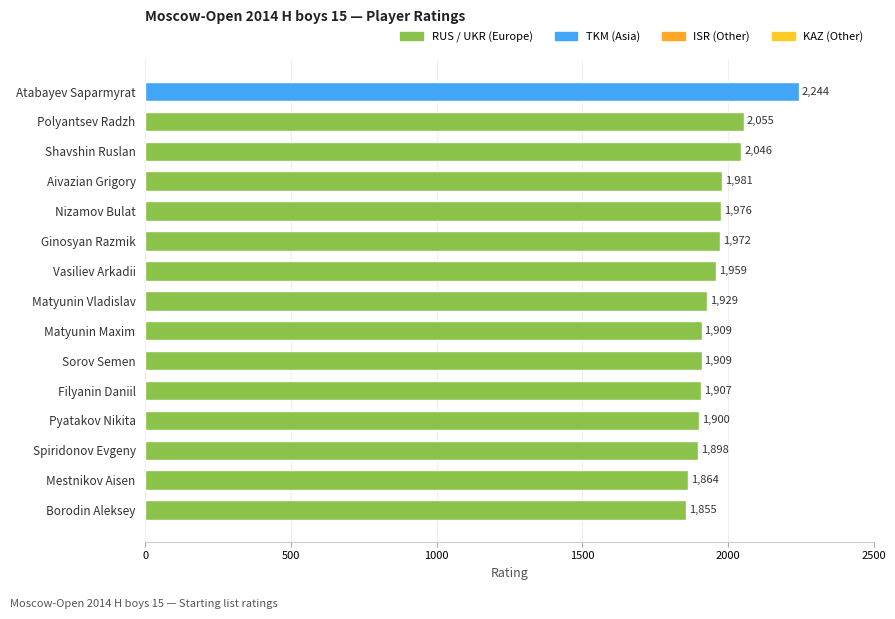

At which category does the chart reach its minimum across all series?

Borodin Aleksey